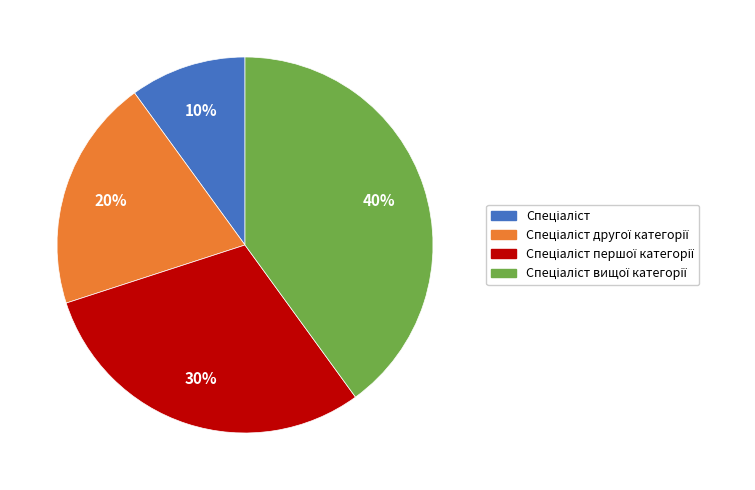

To the nearest percent, what is the difference between the largest and smallest slice percentages?

30%